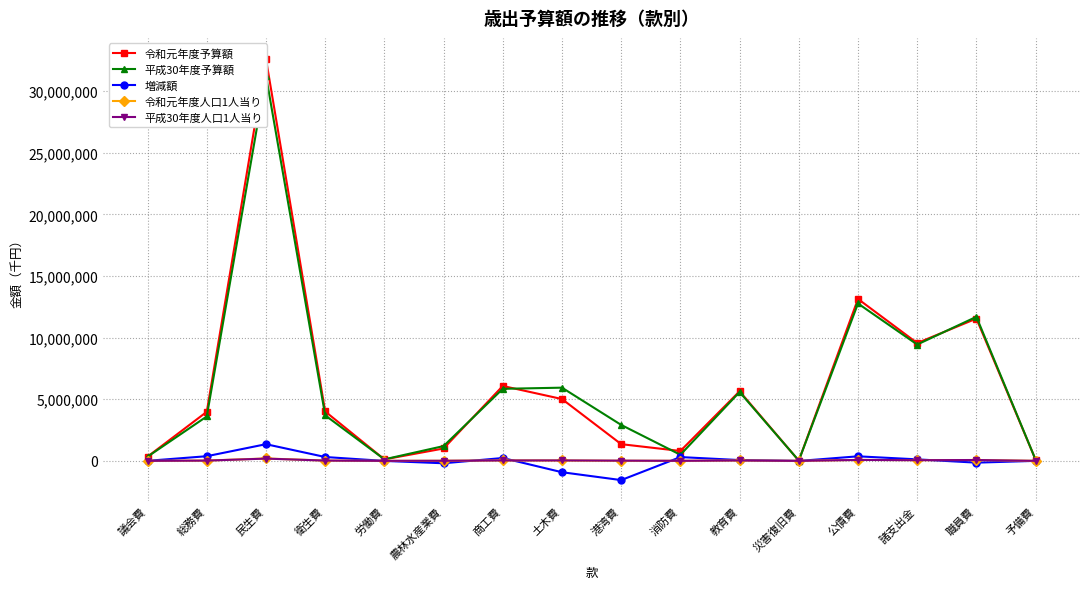

Which label corresponds to the smallest value in the chart?

港湾費